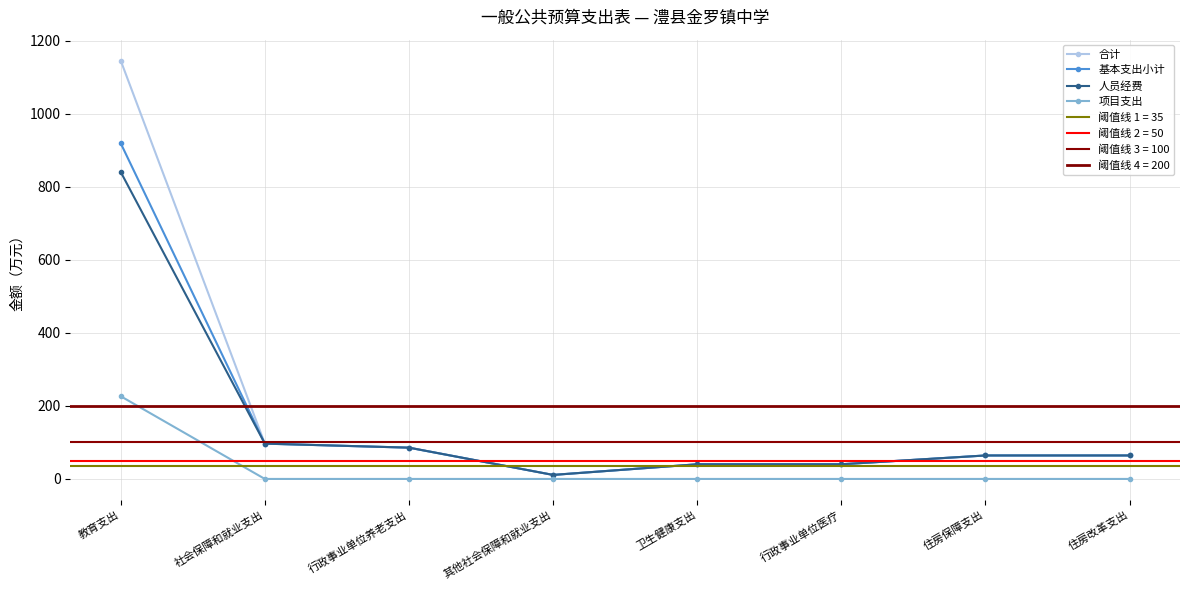

Reading left to right, extract all data points from this chart.

合计: 1145.8	96.7	85.7	11.0	40.2	40.2	64.3	64.3
基本支出小计: 919.3	96.7	85.7	11.0	40.2	40.2	64.3	64.3
人员经费: 840.7	96.7	85.7	11.0	40.2	40.2	64.3	64.3
项目支出: 226.5	0.0	0.0	0.0	0.0	0.0	0.0	0.0